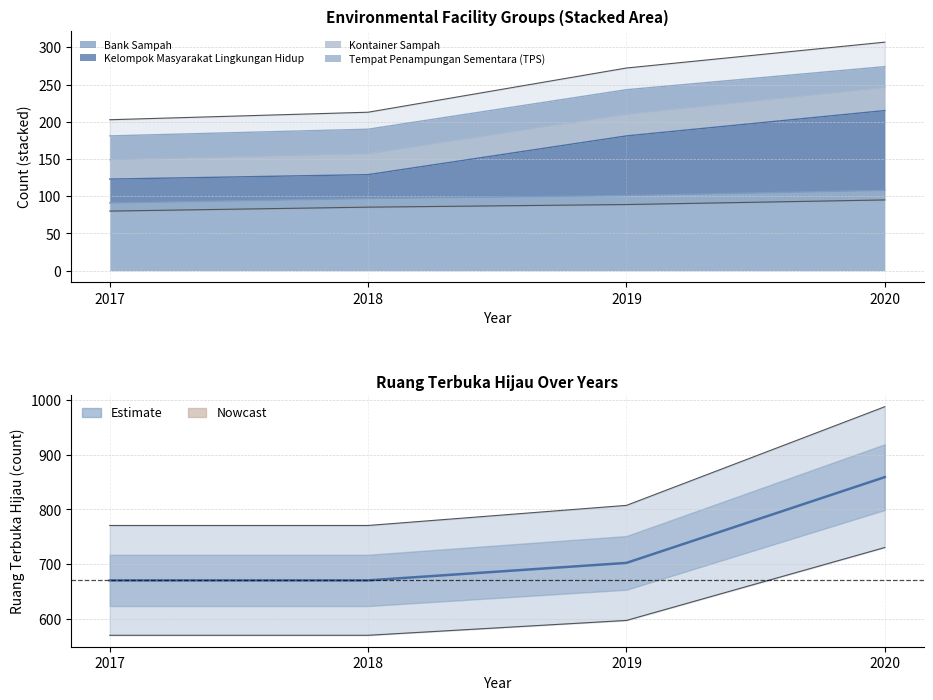

Reading right to left, transcribe all the data shown in this chart.

2020=859	2019=702	2018=670	2017=670